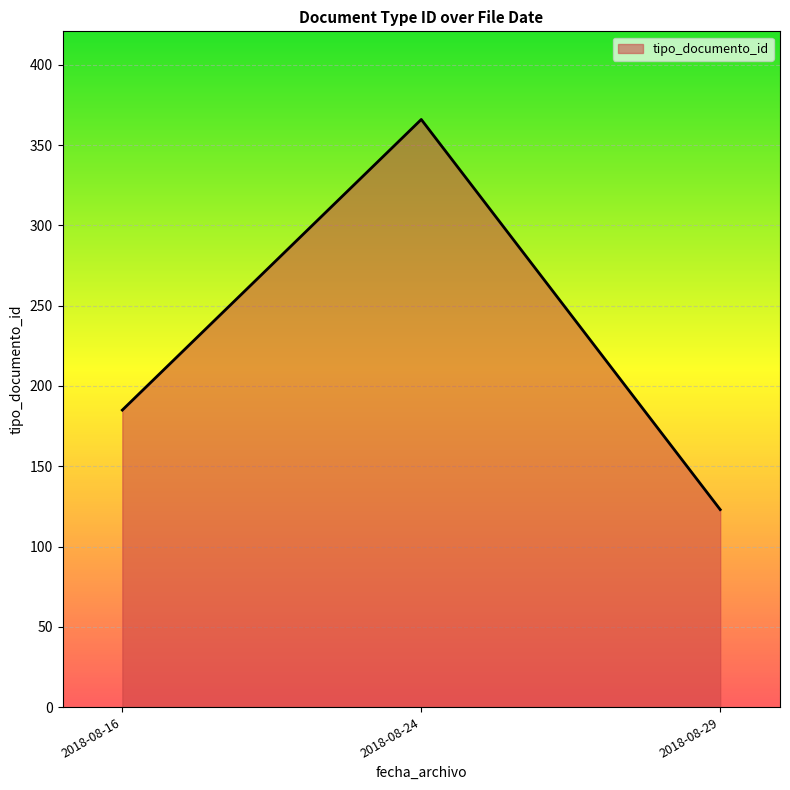

At which category does the chart reach its peak across all series?

2018-08-24